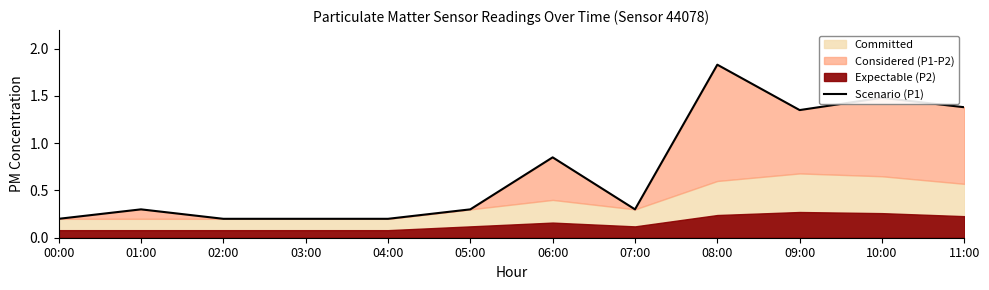

Where is the first local maximum?

01:00